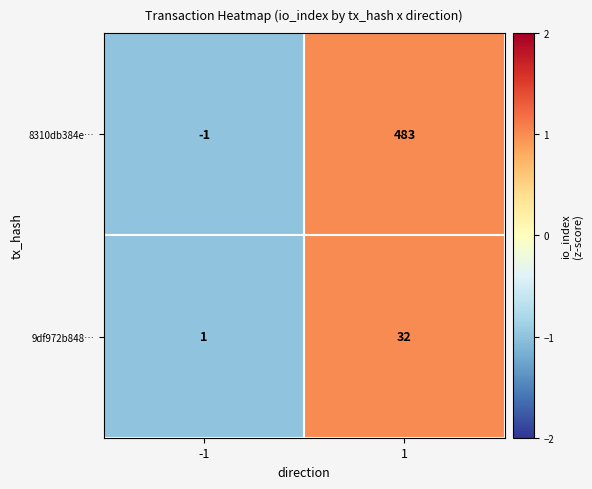

What is the maximum value shown in the chart?

483